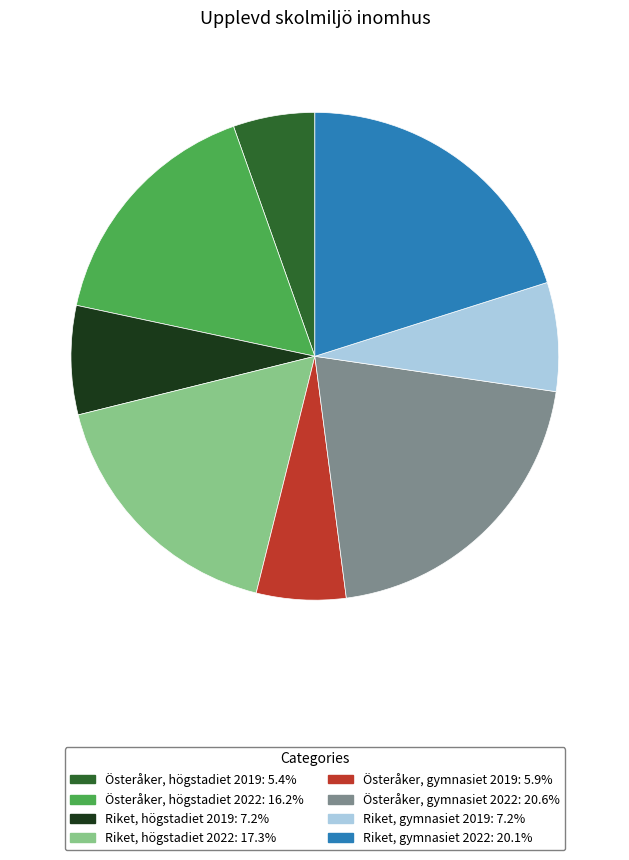

Which category has the biggest portion of the pie?

Österåker, gymnasiet 2022